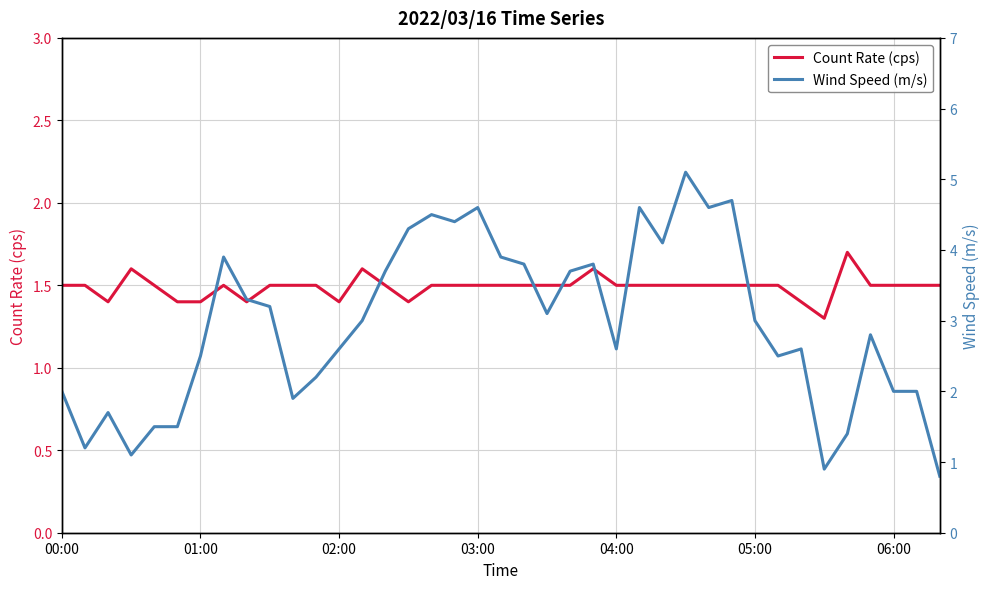

What is the minimum value for Count Rate (cps)?

1.3